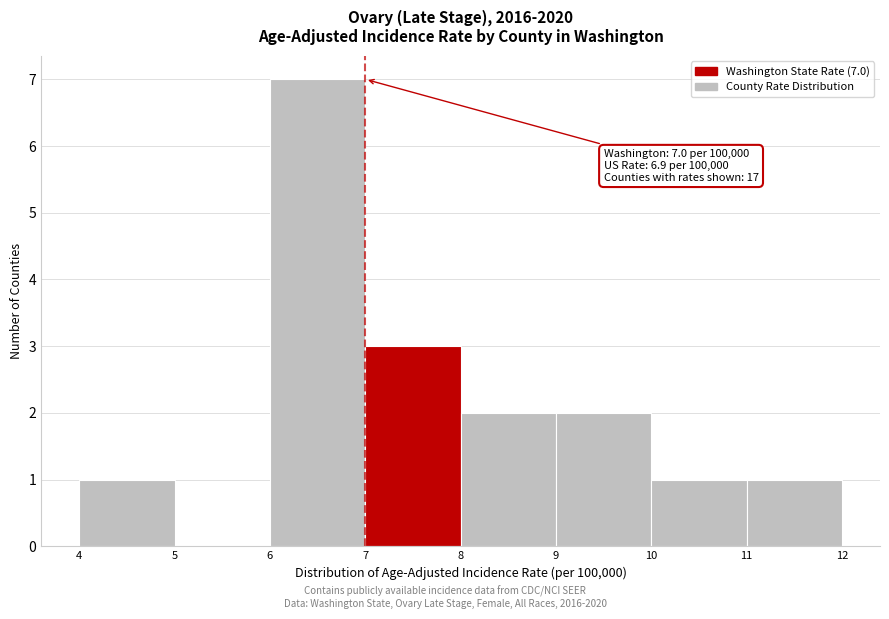

Over which range of the x-axis is the bar tallest?

6 to 7